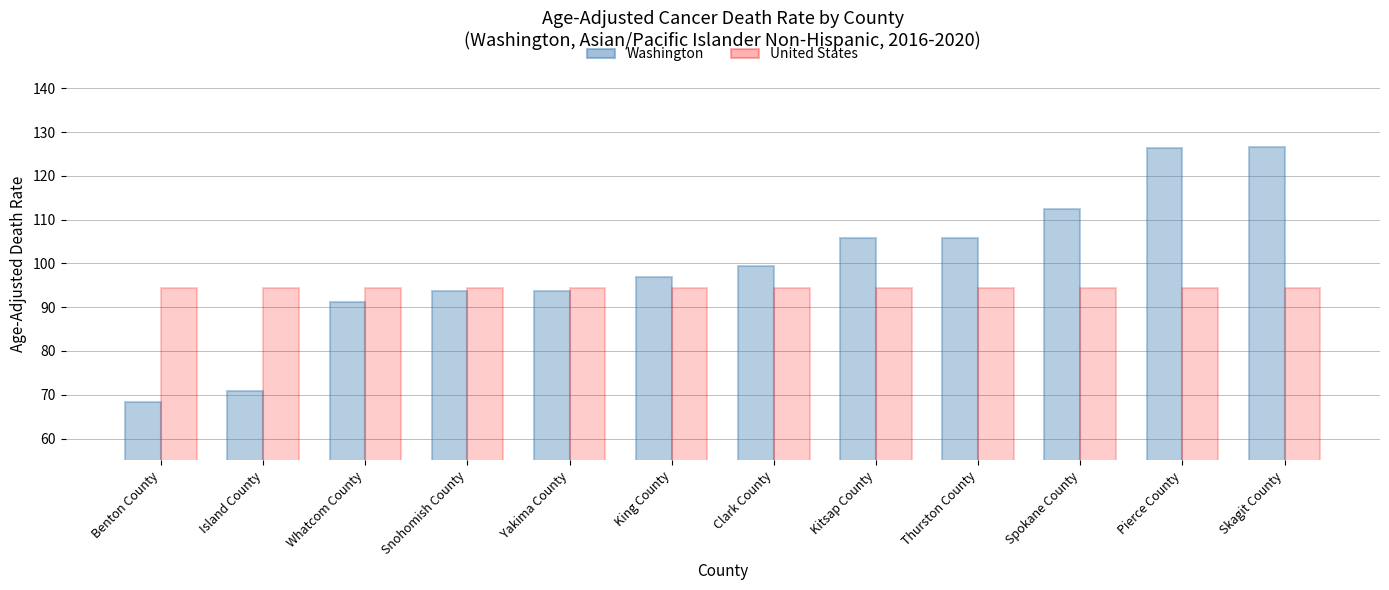

The value of Washington at Benton County is 68.4. True or false?

True